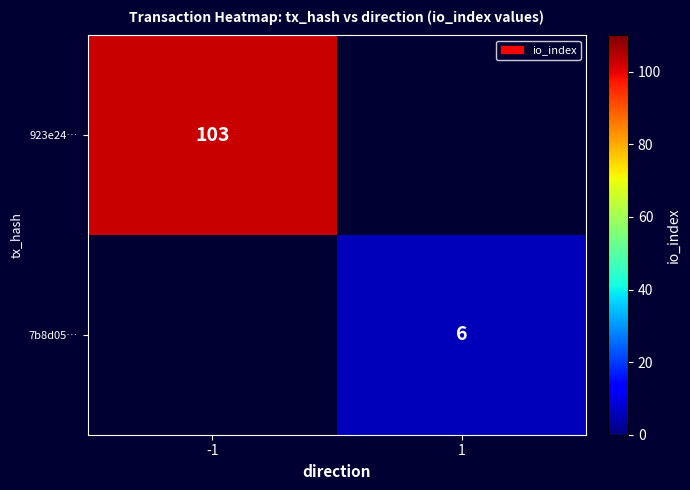

True or false: 923e24… has a value of 33 at -1.

False